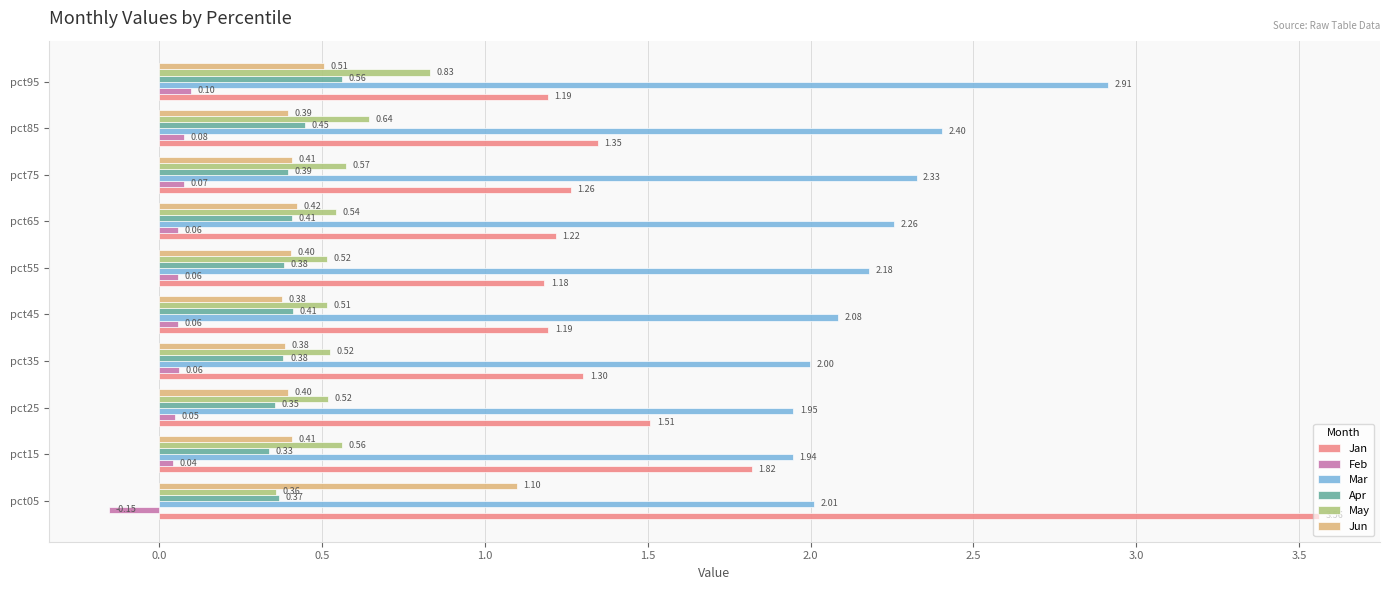

What is the sum of all Jan values?

15.6